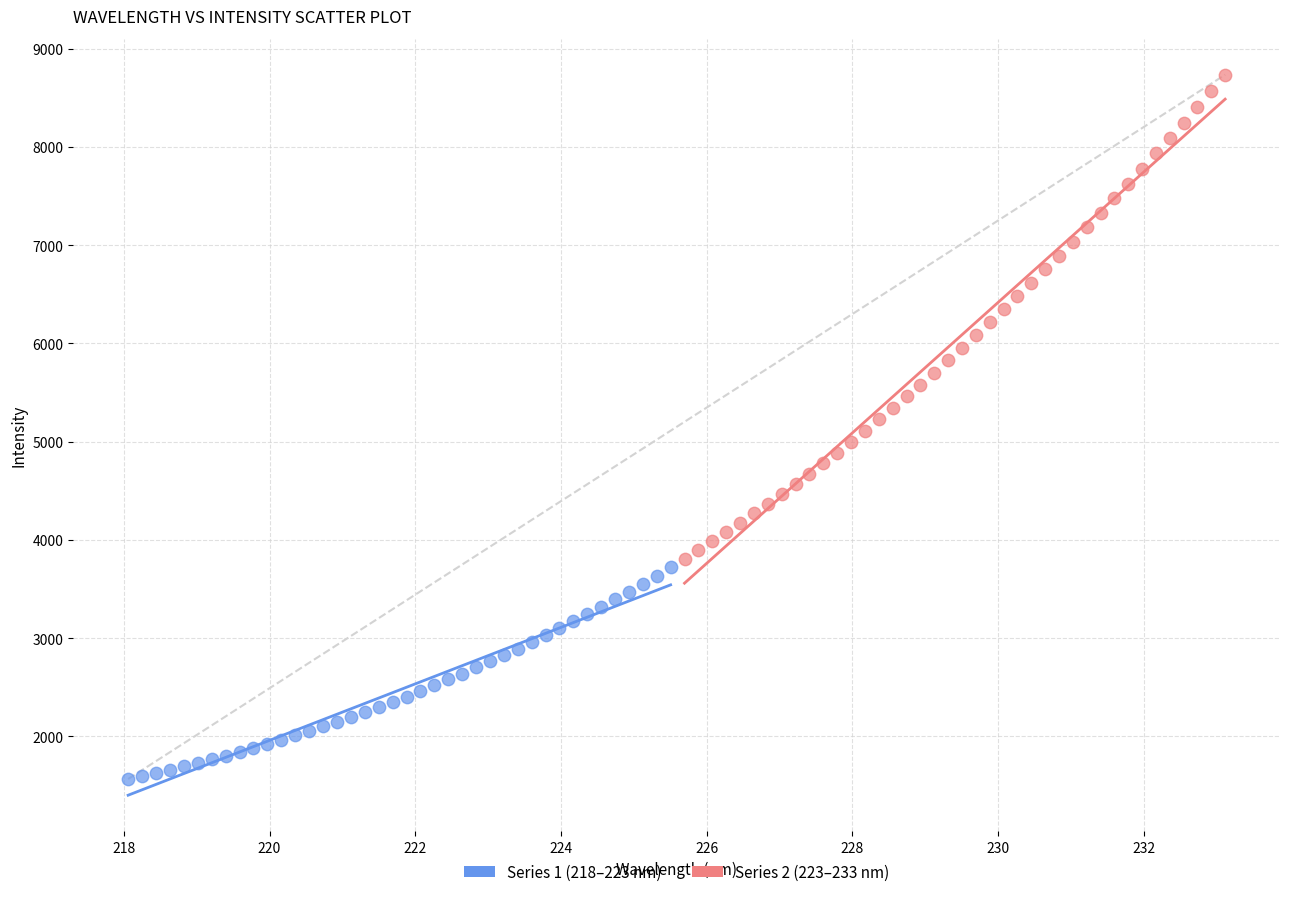

Which series reaches the minimum Y coordinate?

Series 1 (218–223 nm)